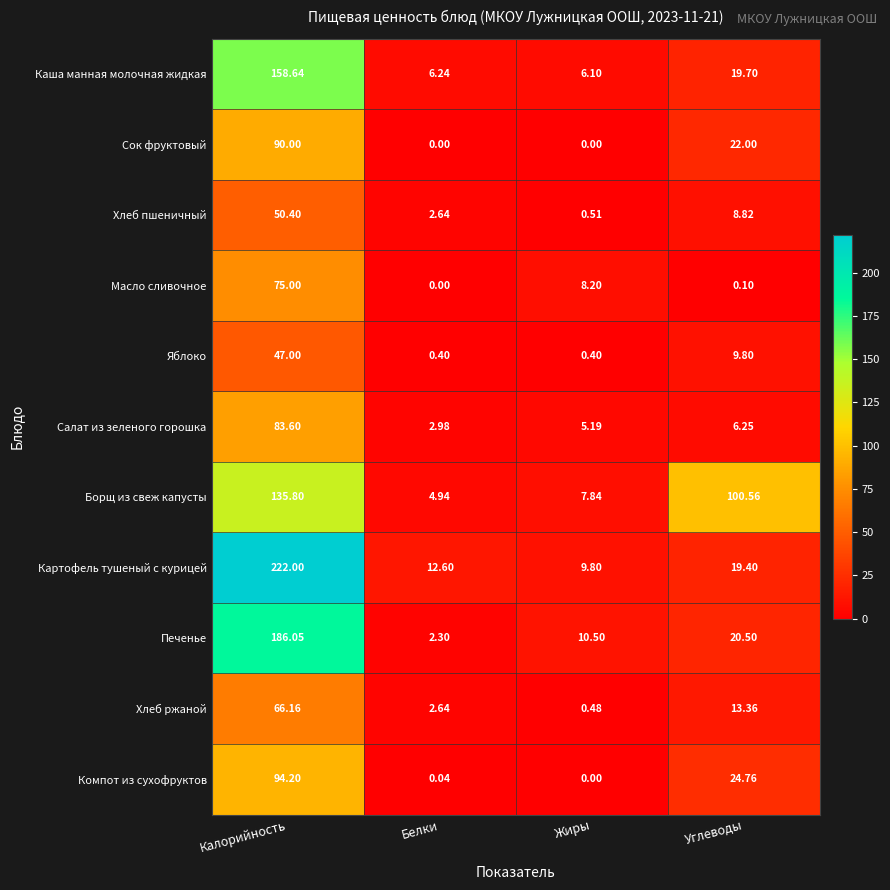

How many data points does each series have?

4